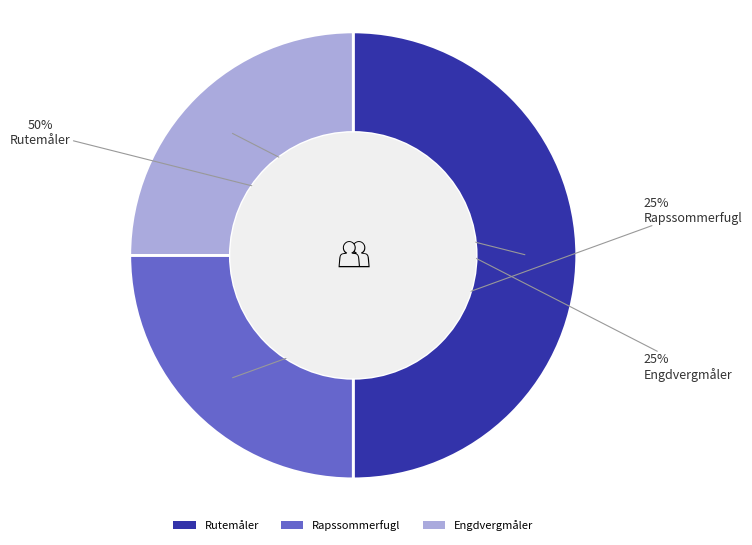

How many segments does this pie chart have?

3